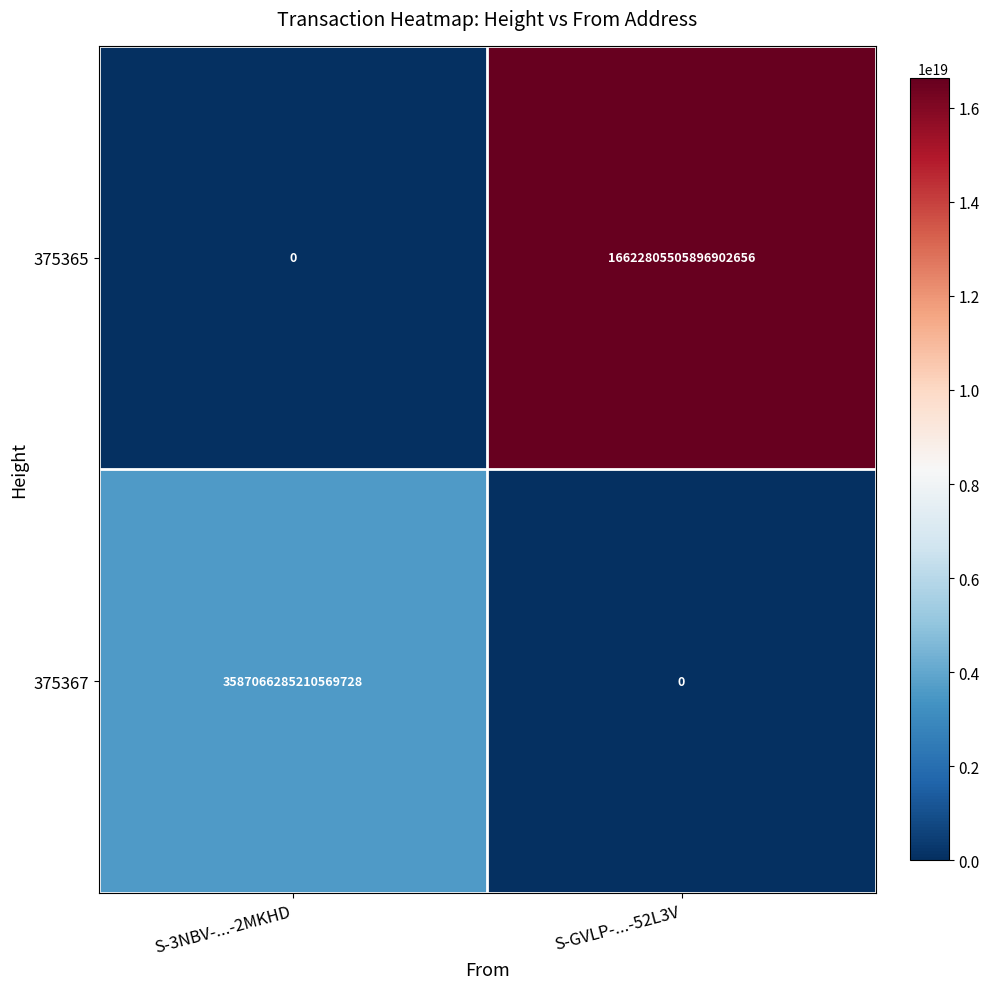

Is it true that 375365 equals 24292329932005470208 at S-GVLP-...-52L3V?

False